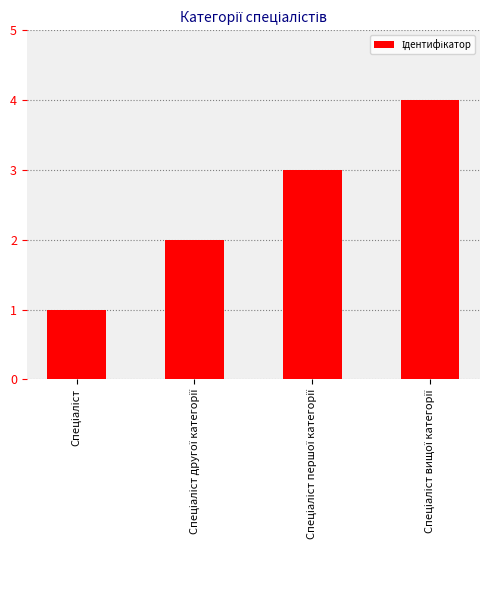

What is the difference between the maximum and minimum values?

3